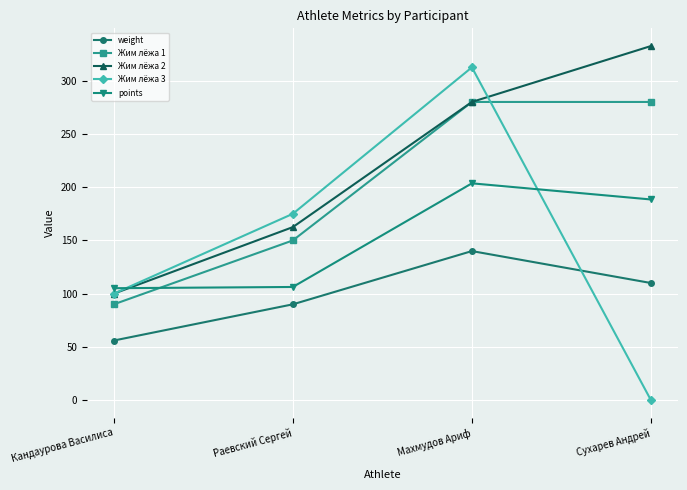

True or false: points and Жим лёжа 1 cross at least once.

True